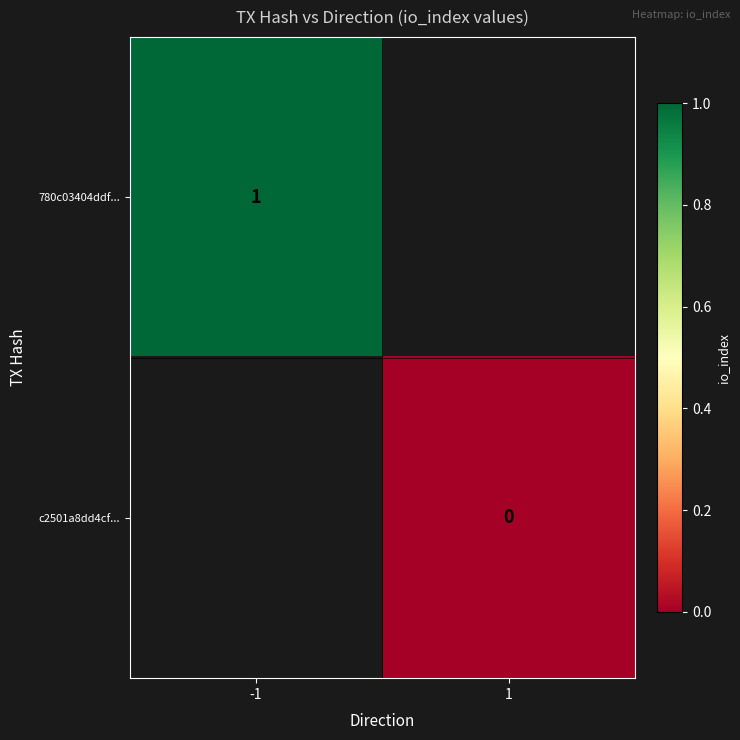

The 780c03404ddf... series shows 0 at -1. True or false?

False